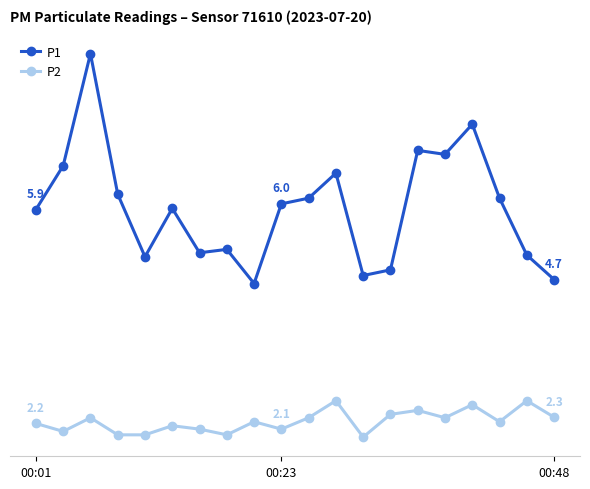

True or false: P2 and P1 cross at least once.

False